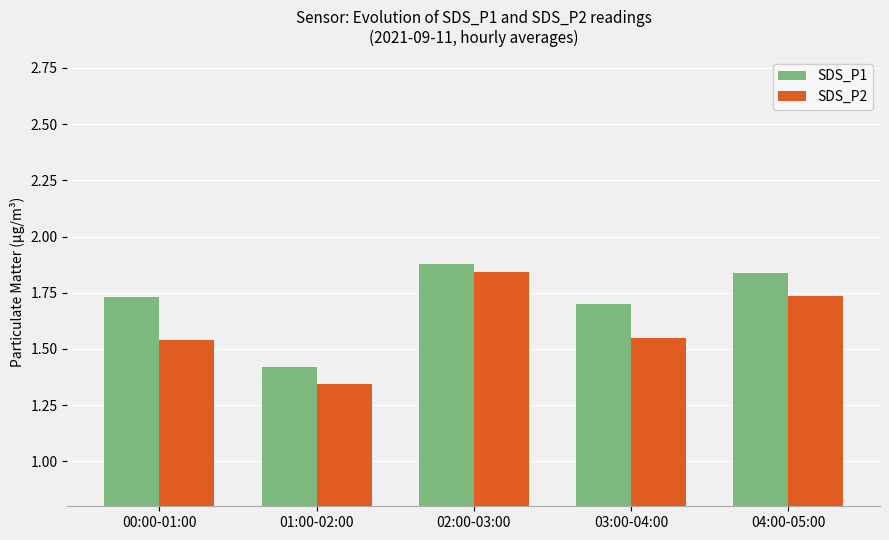

Which label corresponds to the largest value in the chart?

02:00-03:00